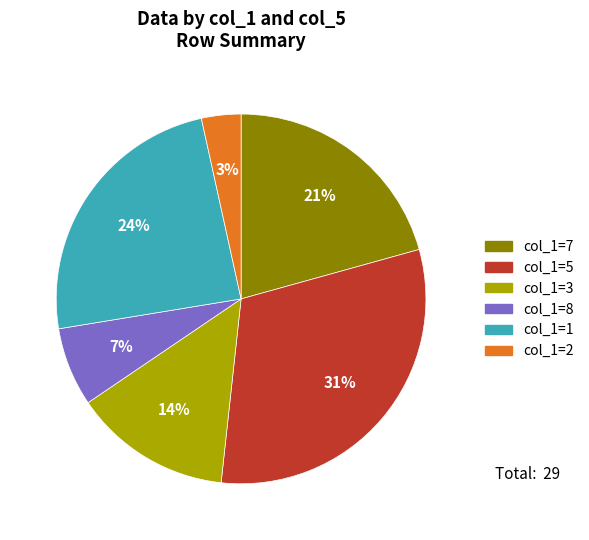

How many segments does this pie chart have?

6